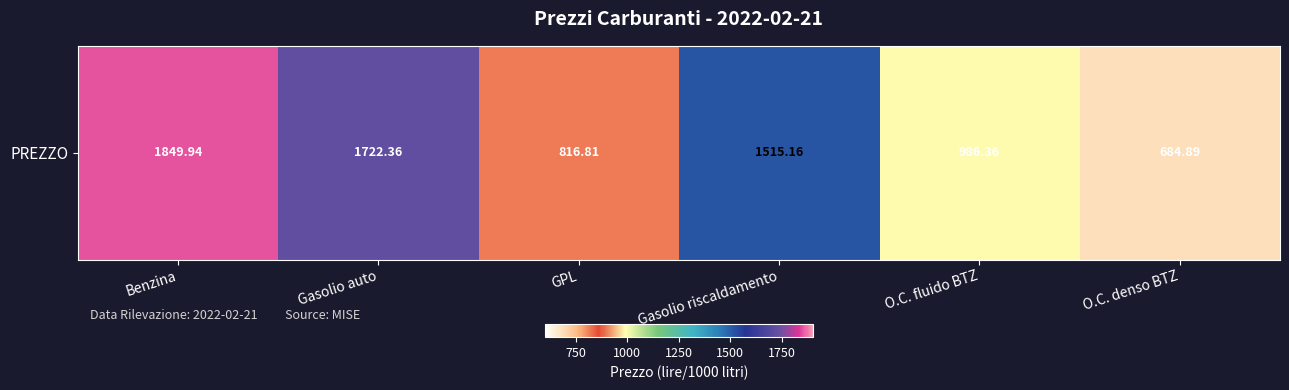

Reading left to right, transcribe all the data shown in this chart.

1849.9	1722.4	816.8	1515.2	986.4	684.9